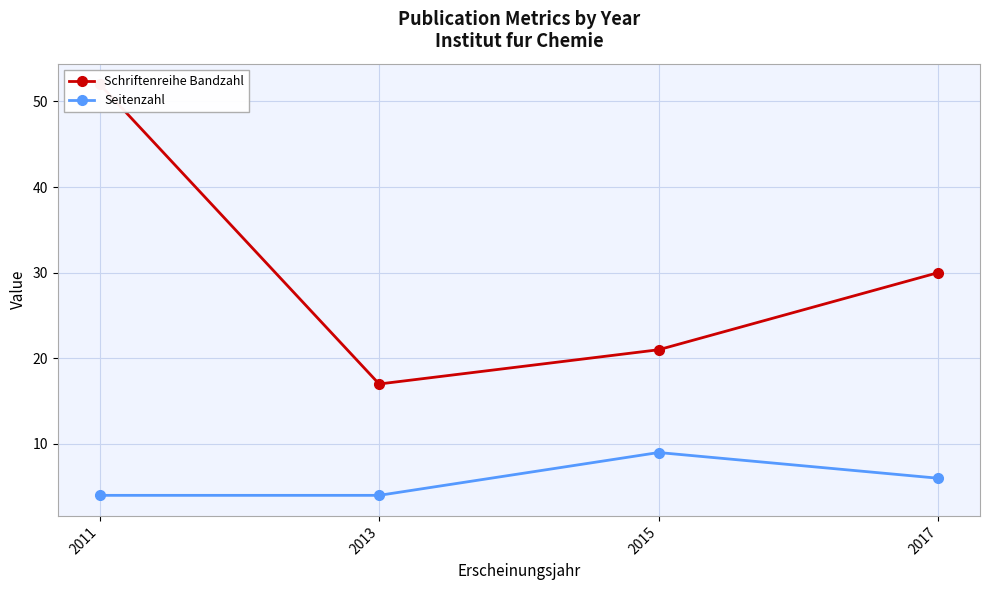

What is the minimum value shown in the chart?

4